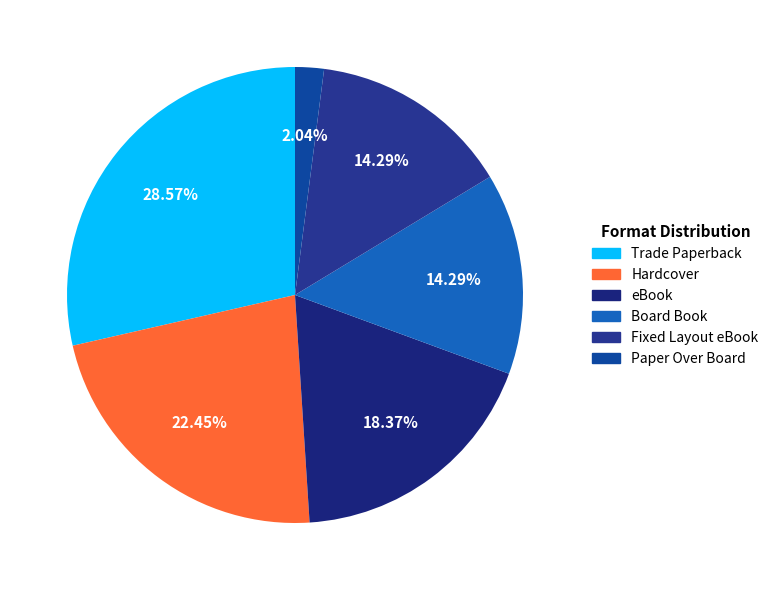

To the nearest percent, what portion does Trade Paperback represent?

29%